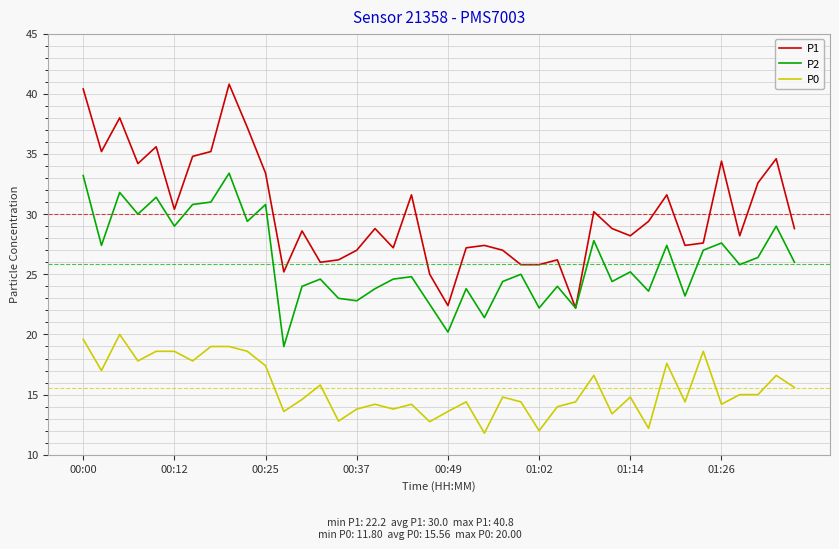

Which series has the widest spread of values?

P1